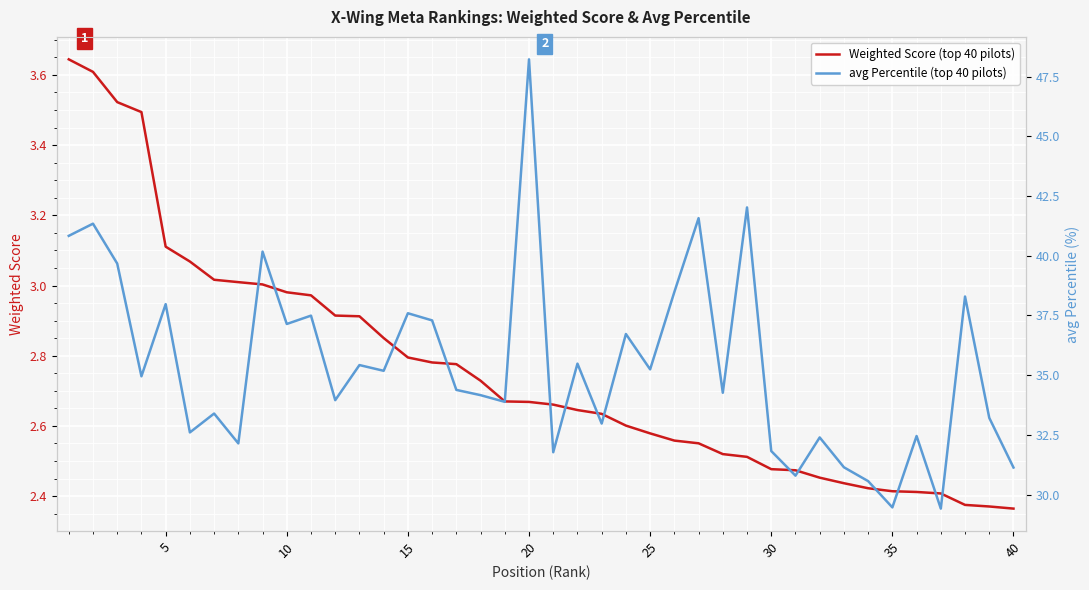

Is this an area chart (filled region under the line)?

No